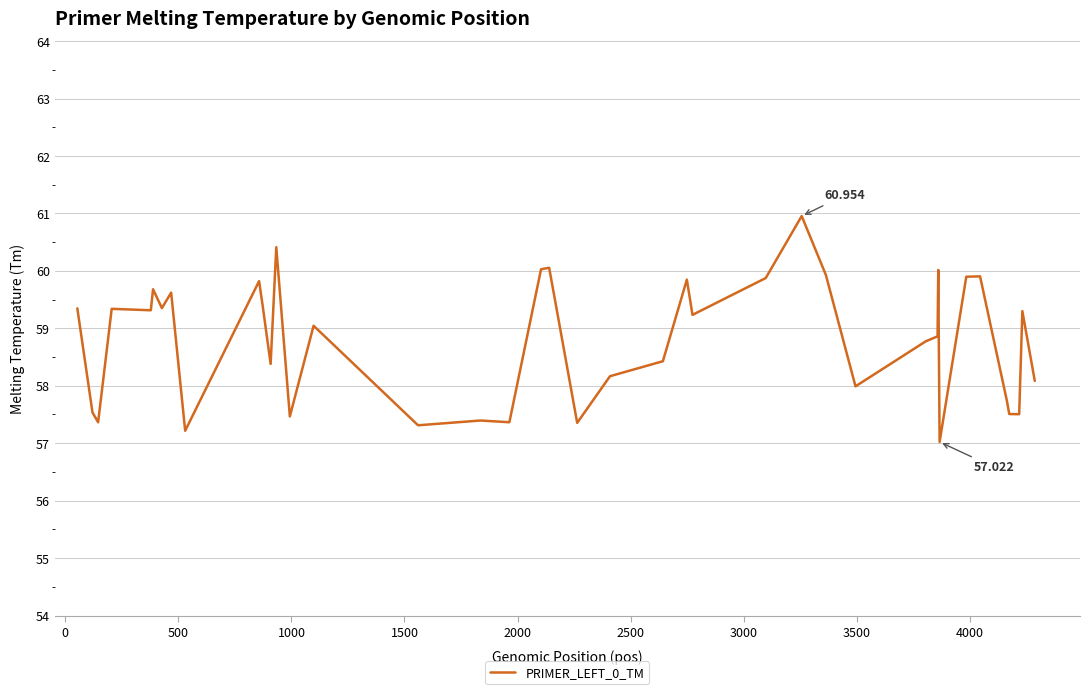

Reading left to right, transcribe all the data shown in this chart.

59.3	57.5	57.4	59.3	59.3	59.7	59.4	59.6	57.2	59.8	59.4	58.4	60.4	57.5	59.0	57.3	57.4	57.4	60.0	60.1	57.4	58.2	58.4	59.8	59.2	59.9	61.0	59.9	58.0	58.8	58.9	60.0	57.0	59.9	59.9	57.7	57.5	57.5	59.3	58.1